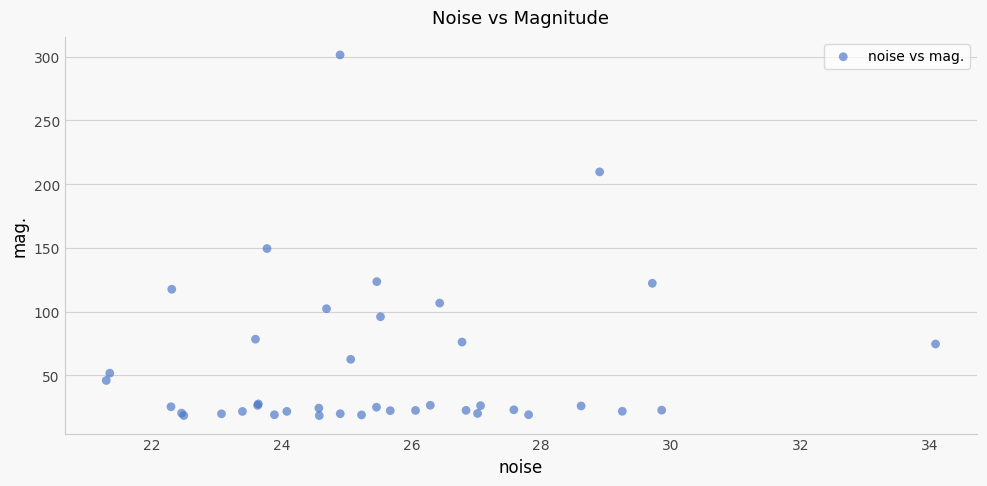

What Y value in the scatter plot is closest to 159?

149.5